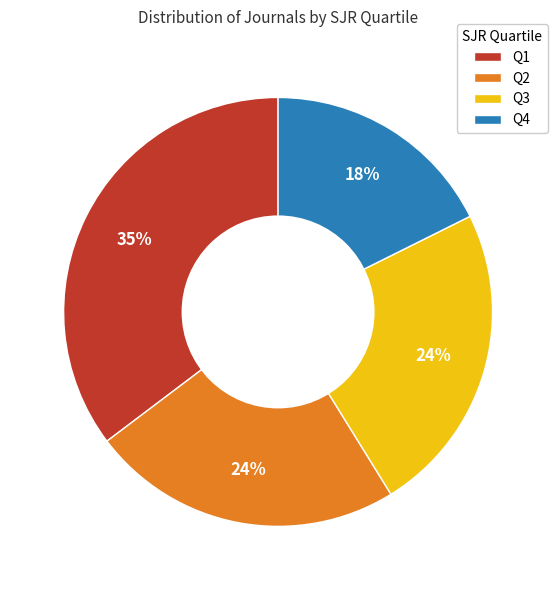

Which slice is the smallest?

Q4